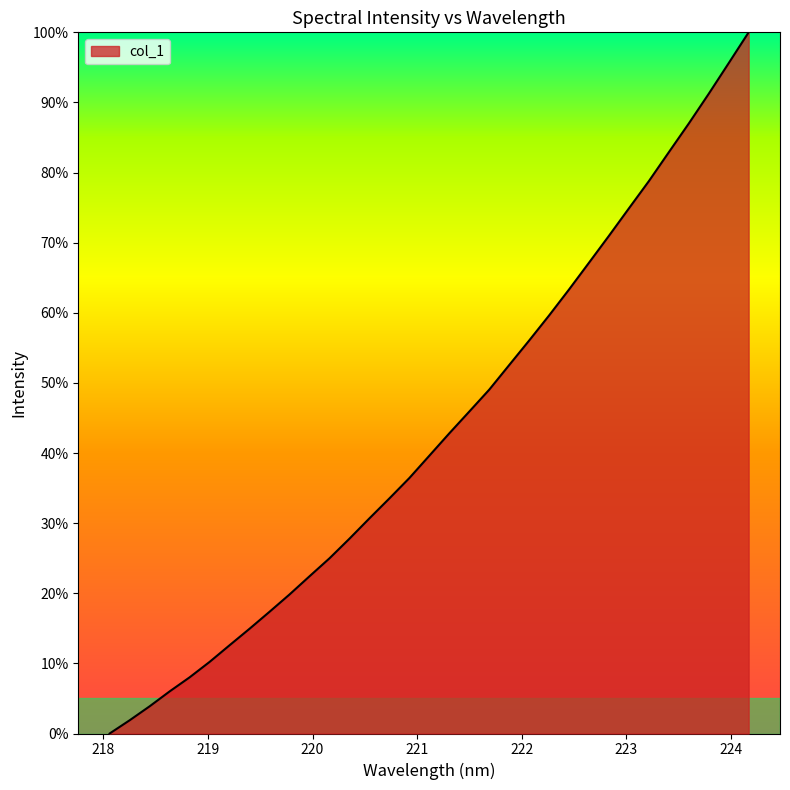

How many lines are shown in the chart?

1